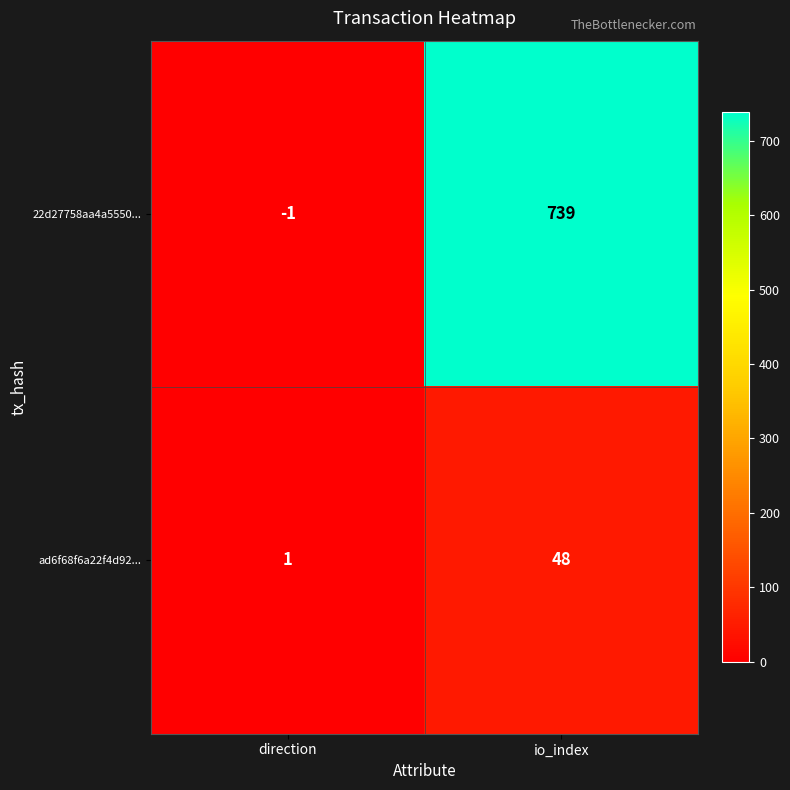

Reading left to right, list all the values displayed in this chart.

22d27758aa4a5550...: direction=-1	io_index=739
ad6f68f6a22f4d92...: direction=1	io_index=48